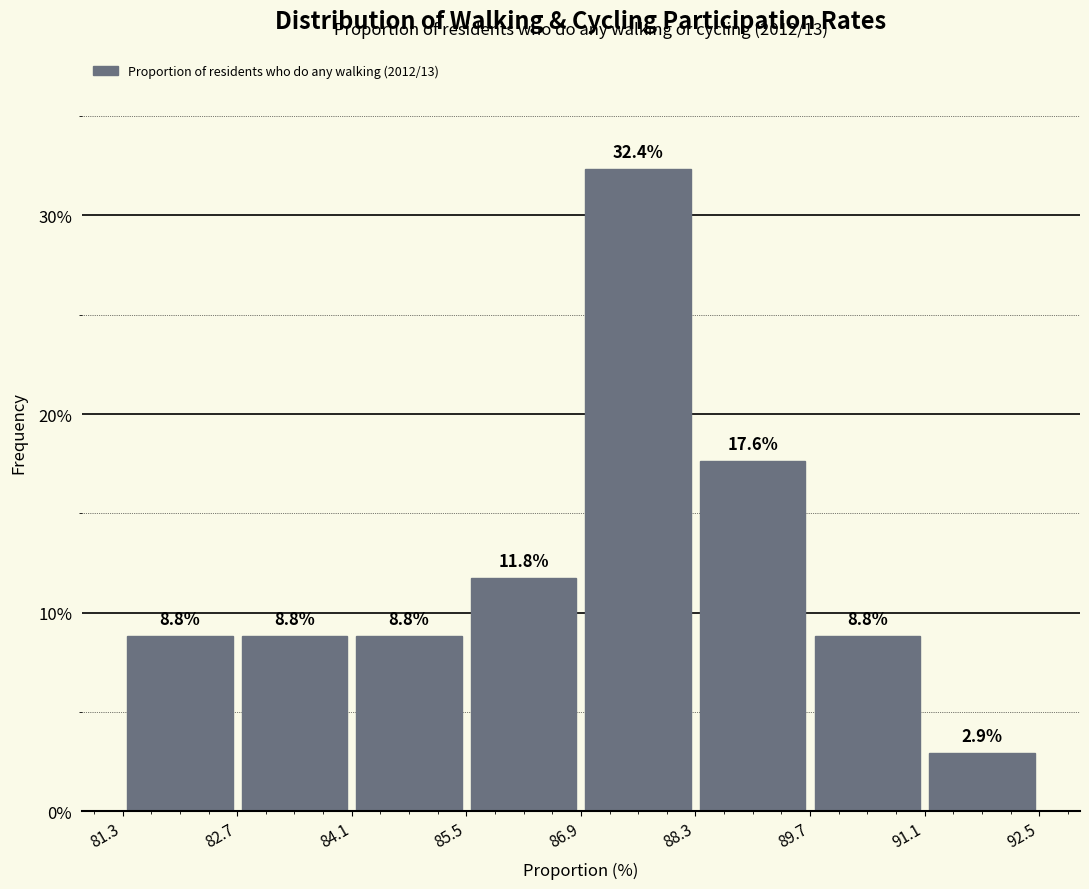

Reading left to right, list every bar in this chart as the range it spans on the x-axis followed by its height.

81.3 to 82.7: 8.8
82.7 to 84.1: 8.8
84.1 to 85.5: 8.8
85.5 to 86.9: 11.8
86.9 to 88.3: 32.4
88.3 to 89.7: 17.6
89.7 to 91.1: 8.8
91.1 to 92.5: 2.9